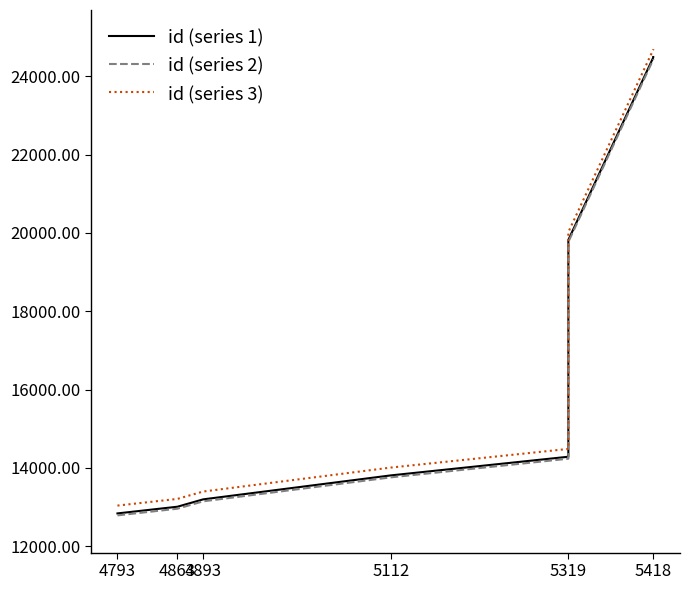

Which series has the largest total across all categories?

id (series 3)